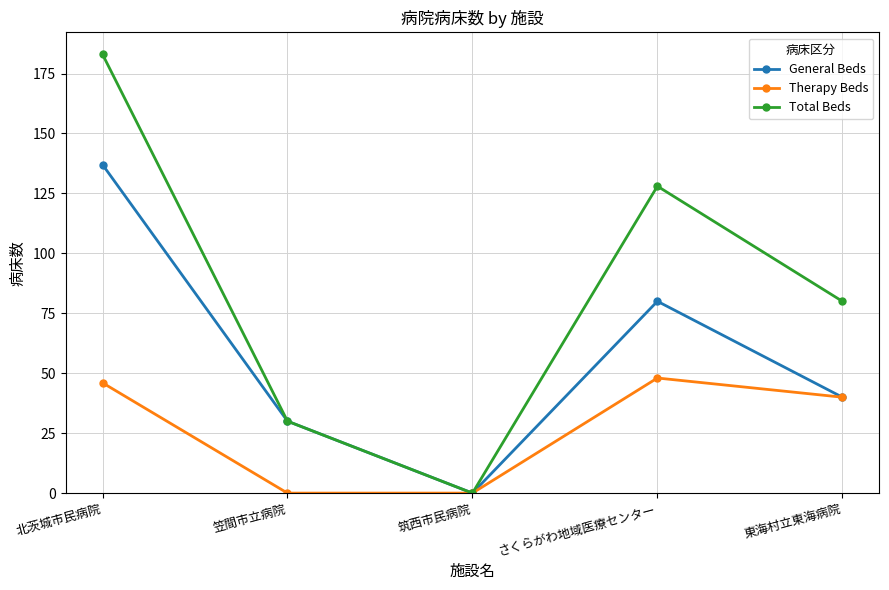

What position from the left is 笠間市立病院?

2